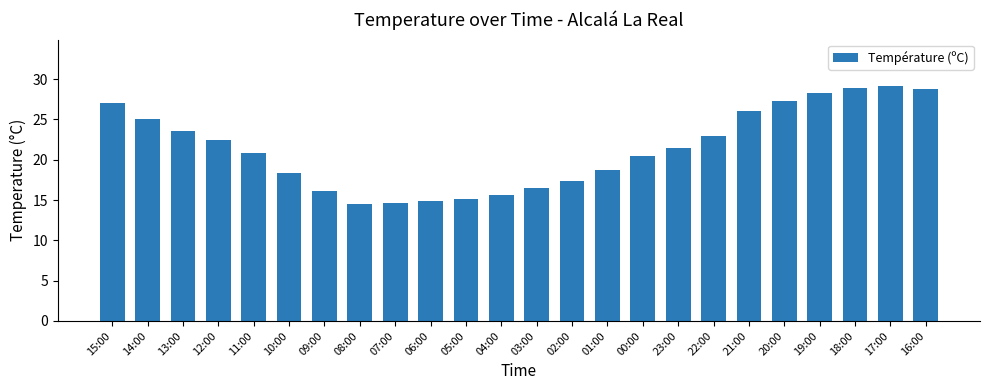

What is the label of the 6th bar from the right?

21:00